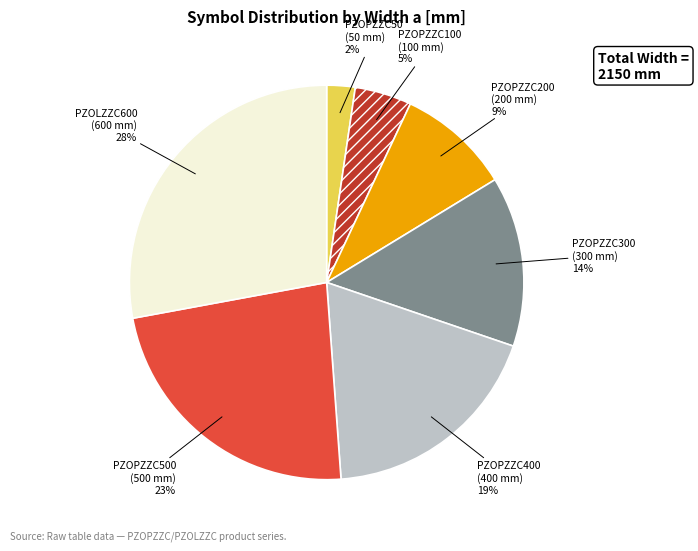

Is it true that PZOPZZC200 is 15% of the pie?

False